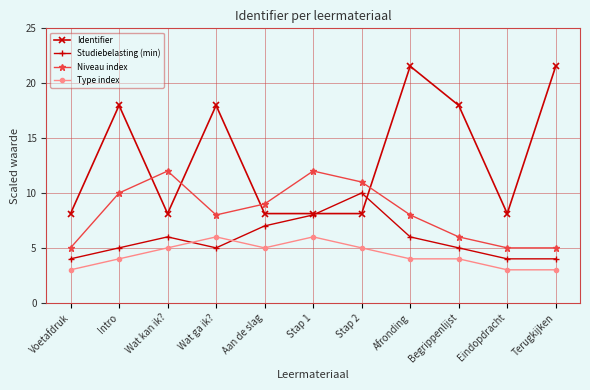

What is the value of the Identifier point at the 4th from the left?

18.0